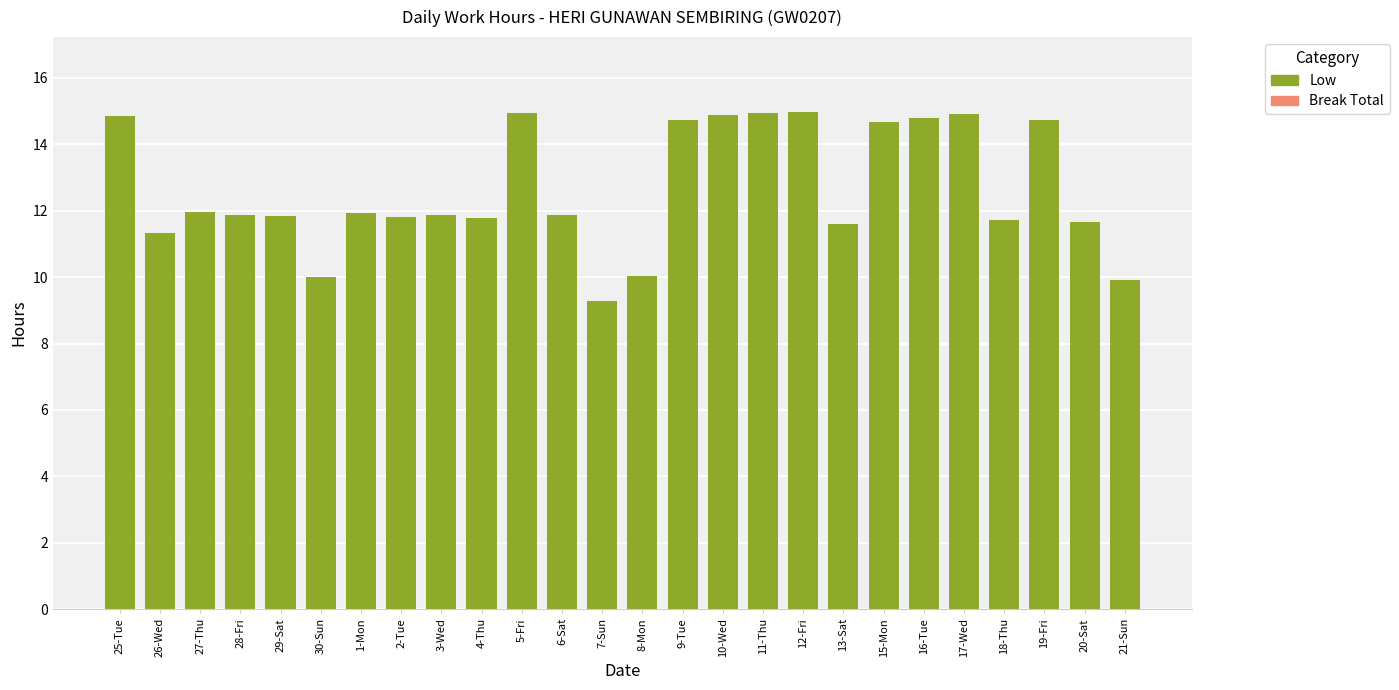

What is the change in value from 25-Tue to 20-Sat?

-3.2